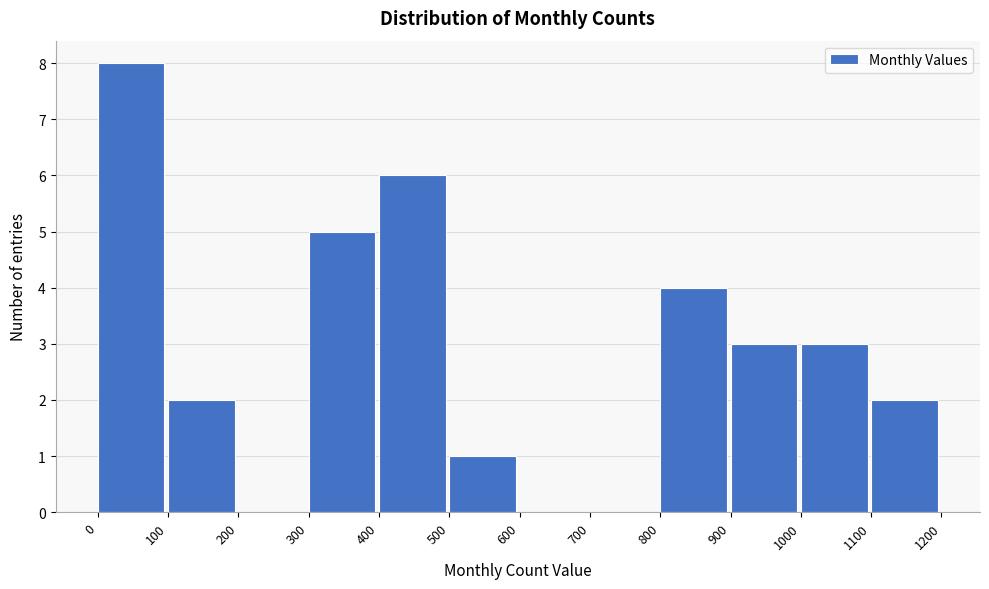

Reading left to right, list every bar in this chart as the range it spans on the x-axis followed by its height. The values are not printed on the chart, so give them approximately, as read against the axis.

0 to 100: 8
100 to 200: 2
200 to 300: 0
300 to 400: 5
400 to 500: 6
500 to 600: 1
600 to 700: 0
700 to 800: 0
800 to 900: 4
900 to 1000: 3
1000 to 1100: 3
1100 to 1200: 2